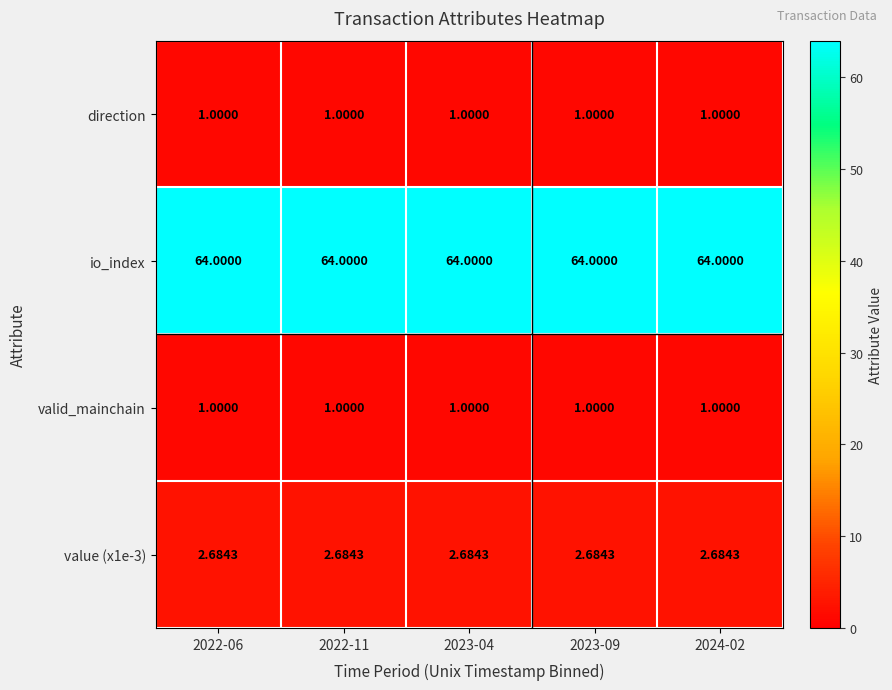

Which series has the largest total across all categories?

io_index